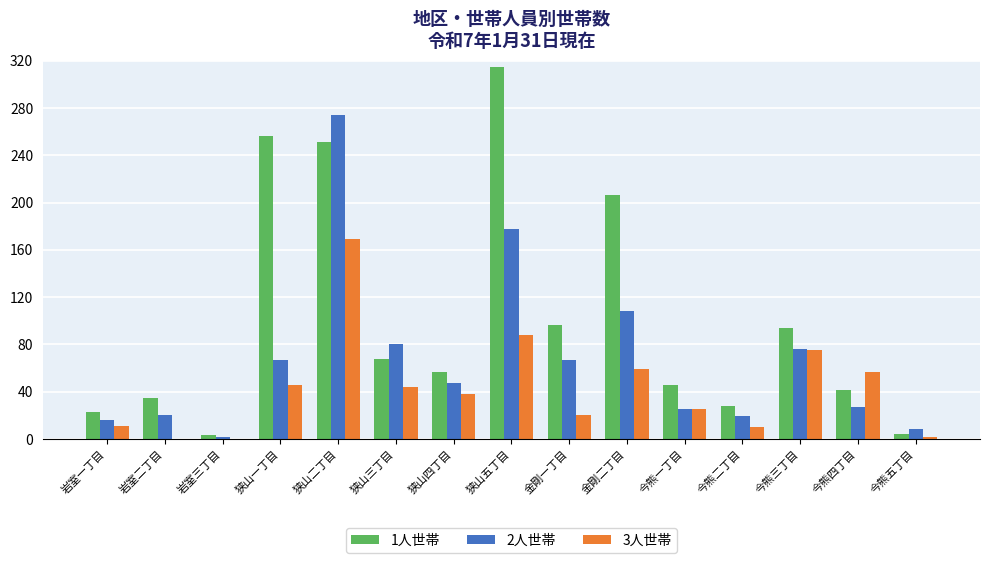

What are all the series names shown in the legend?

1人世帯, 2人世帯, 3人世帯